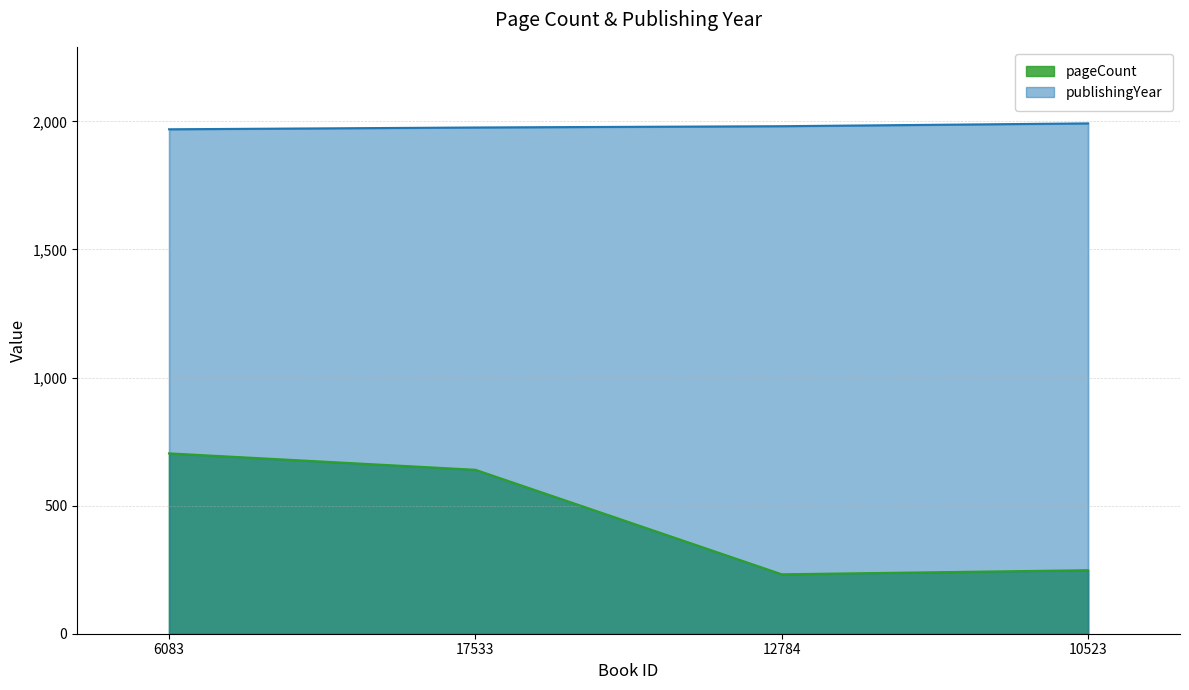

The pageCount series shows 330 at 10523. True or false?

False